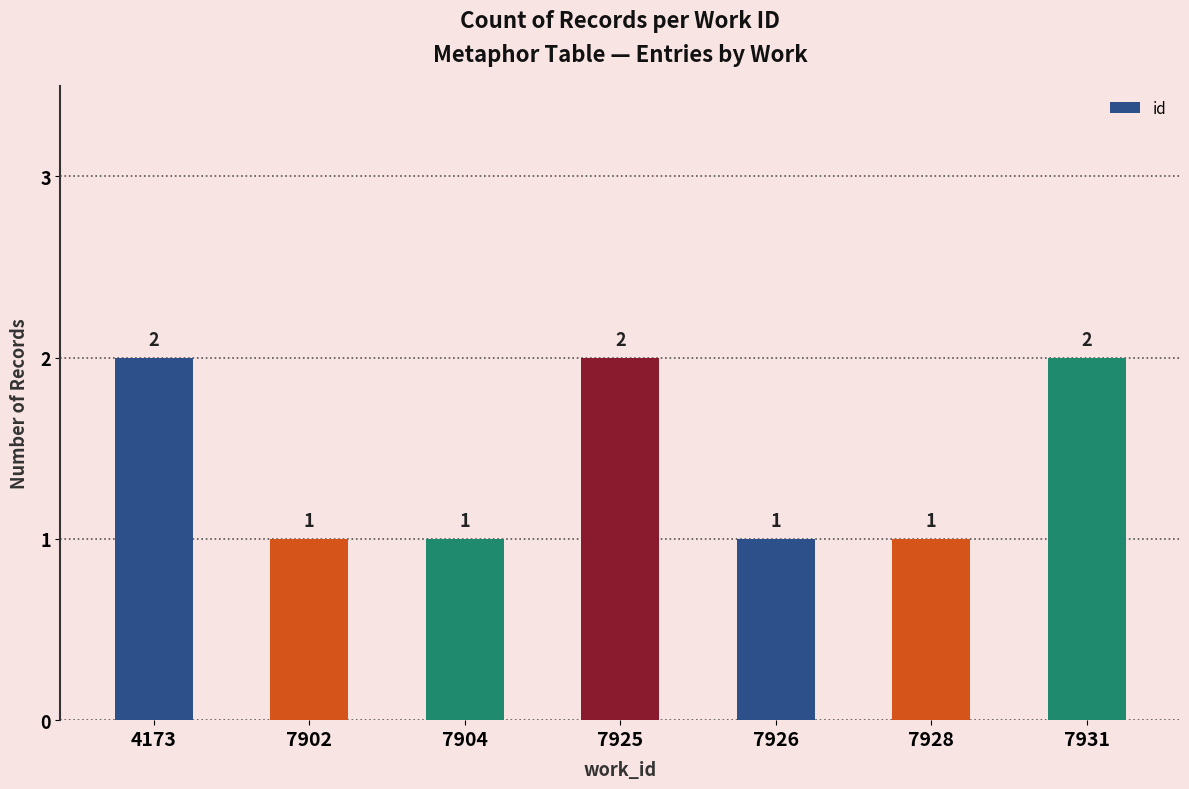

What is the value of the 4th bar from the left?

2